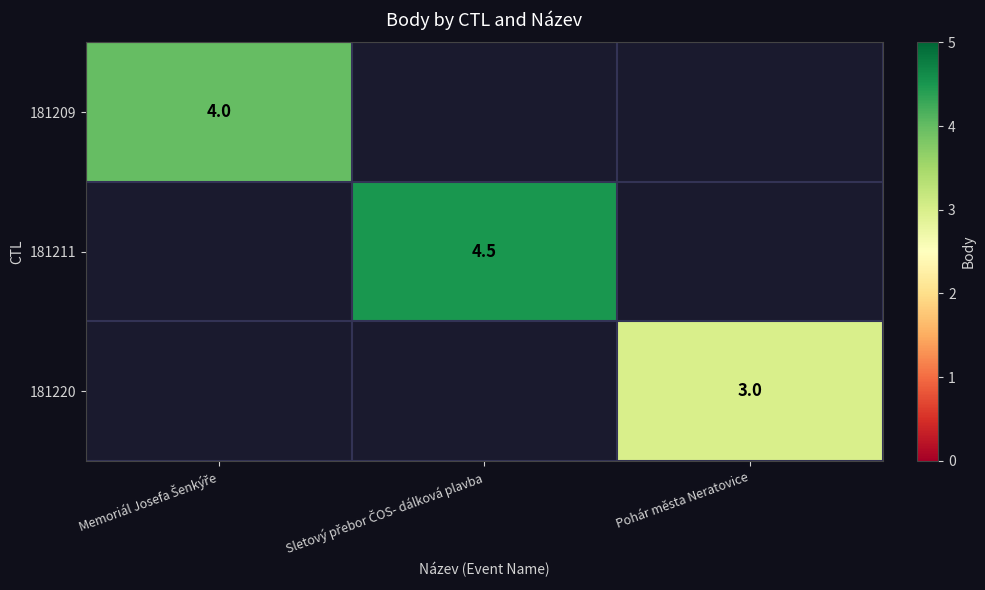

The value of 181211 at Sletový přebor ČOS- dálková plavba is 2.6. True or false?

False